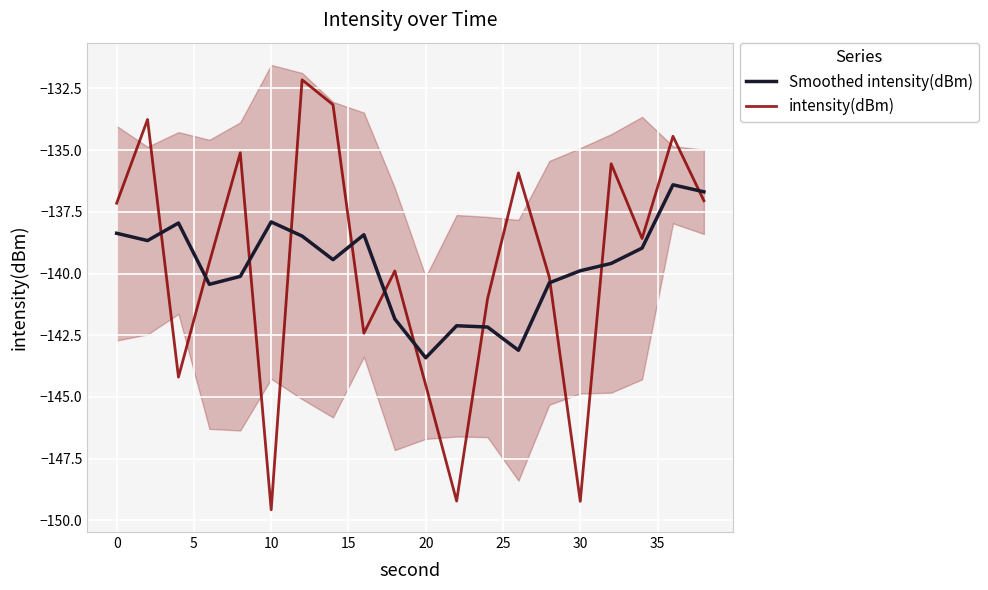

Where does the Smoothed intensity(dBm) series first go above -139?

0